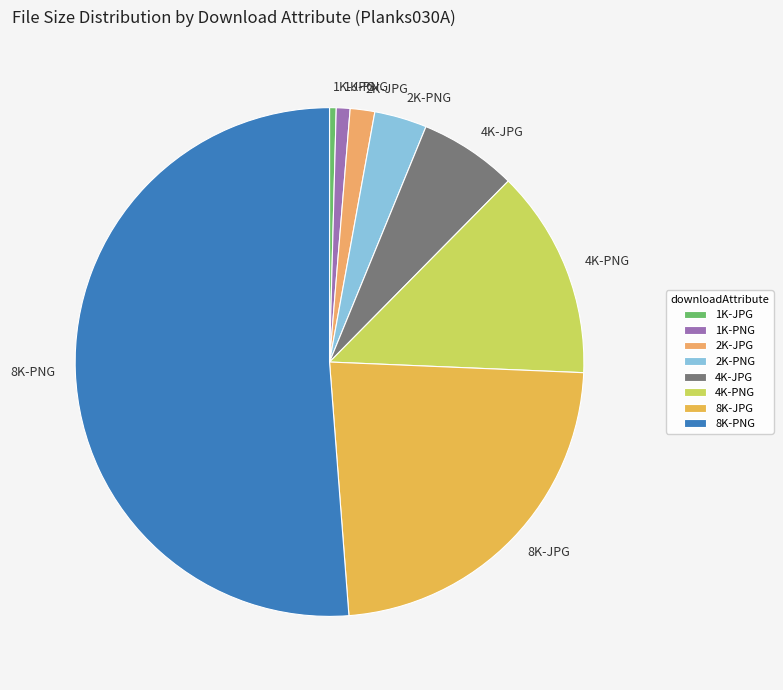

Combined, do 2K-PNG and 1K-PNG account for over 50%?

No